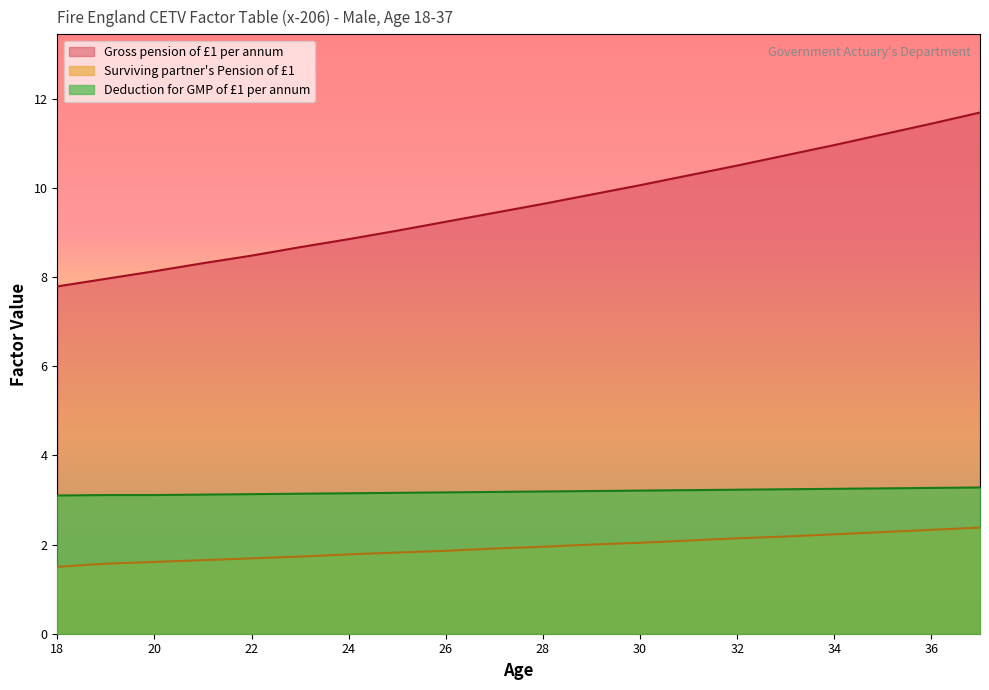

True or false: Deduction for GMP of £1 per annum has a value of 4.7 at 28.

False